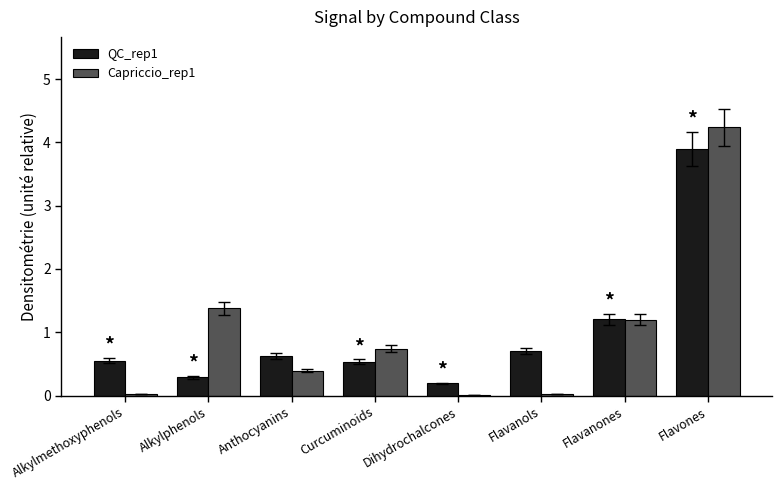

Between Flavanones and Flavones, which series saw the biggest shift?

Capriccio_rep1